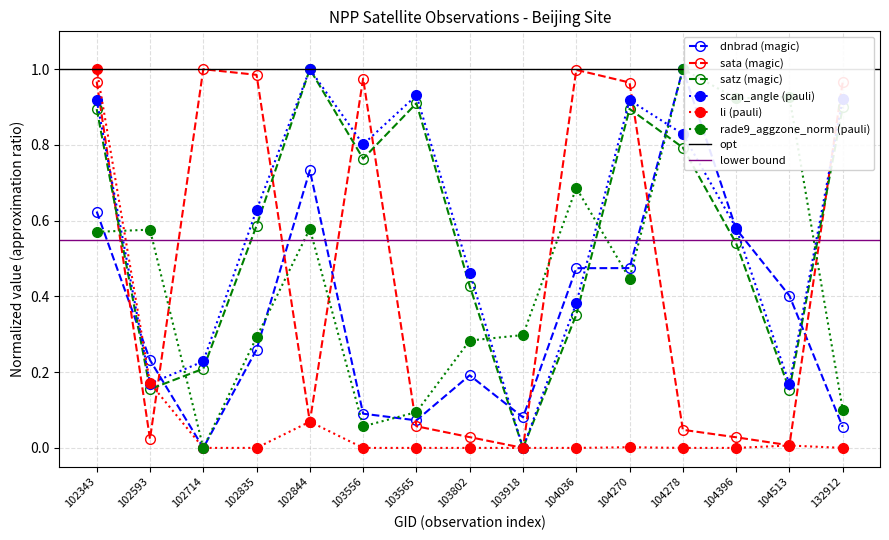

How many interior local valleys does the li series have?

3